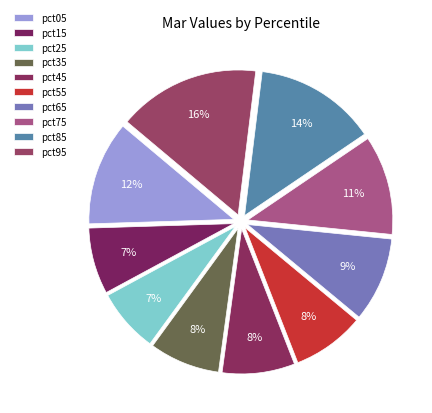

To the nearest percent, what portion does pct55 represent?

8%